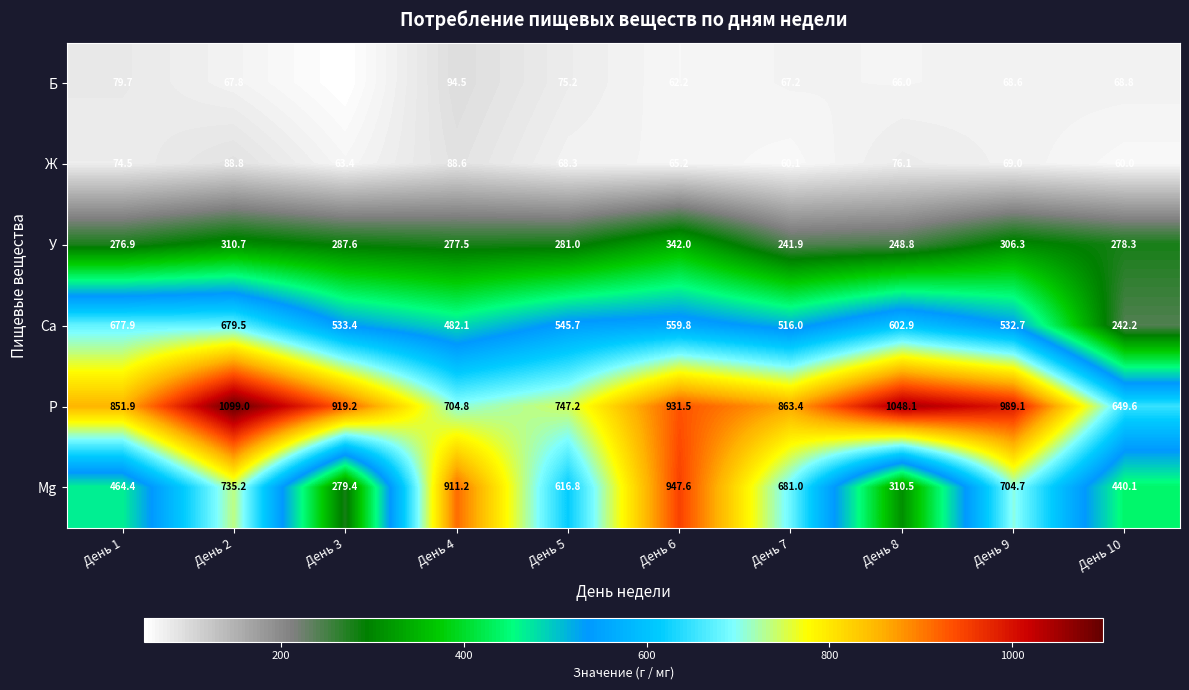

Which category has the lowest value across all series?

День 3